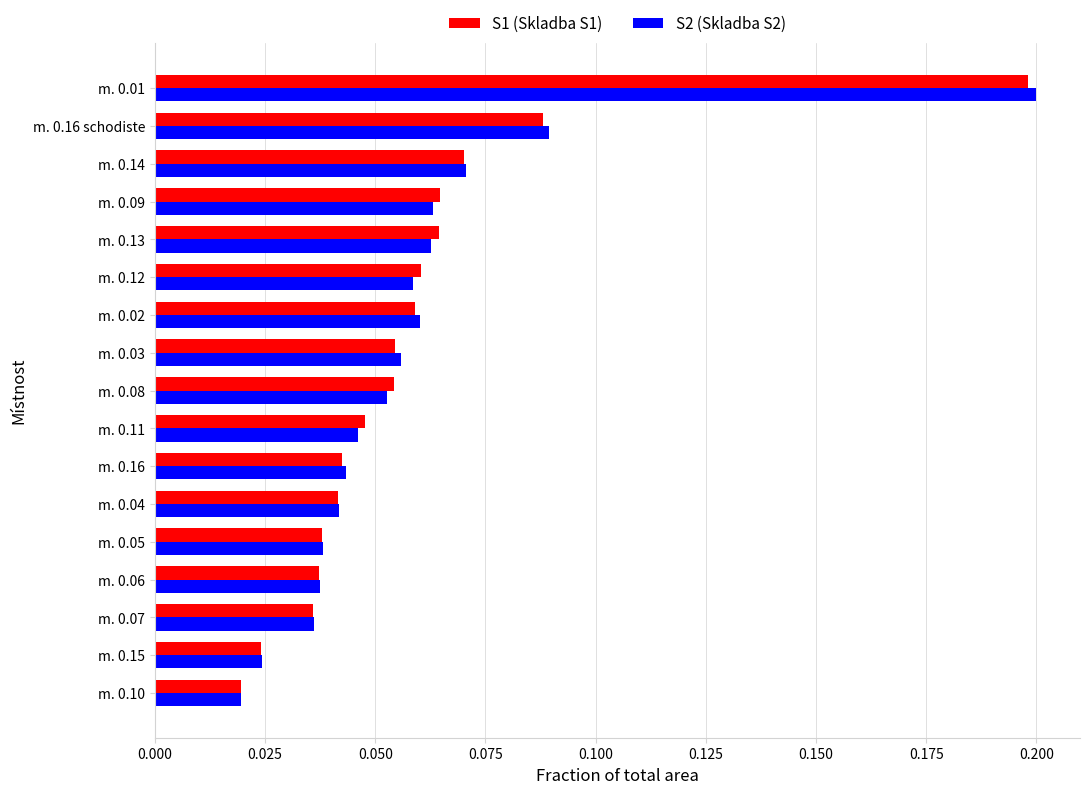

How many S2 (Skladba S2) values are between 0 and 1?

17